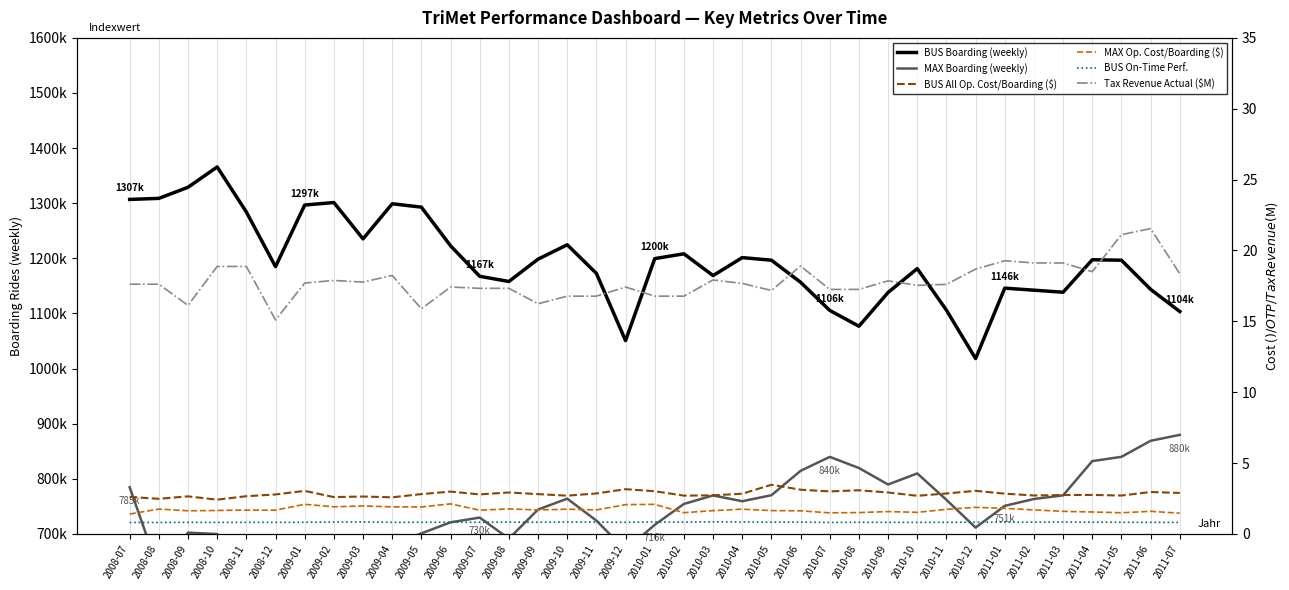

True or false: MAX Op. Cost/Boarding ($) has a value of 1.7 at 2010-04.

True